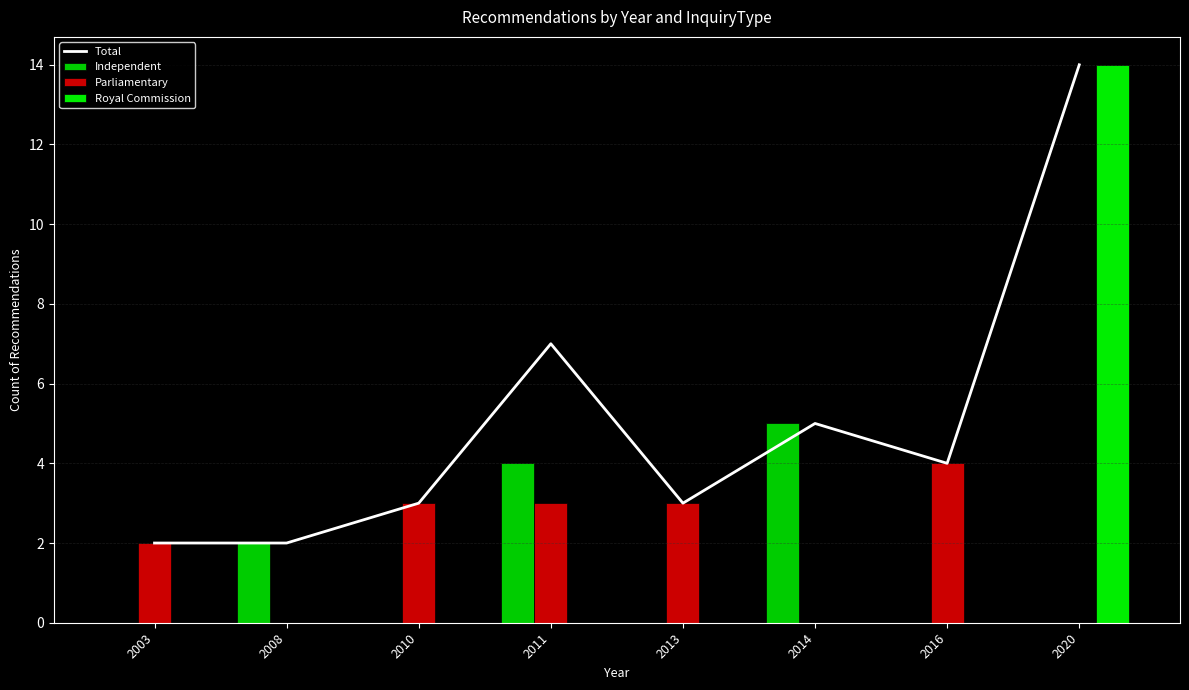

What is the total value across all series at 2011?

14